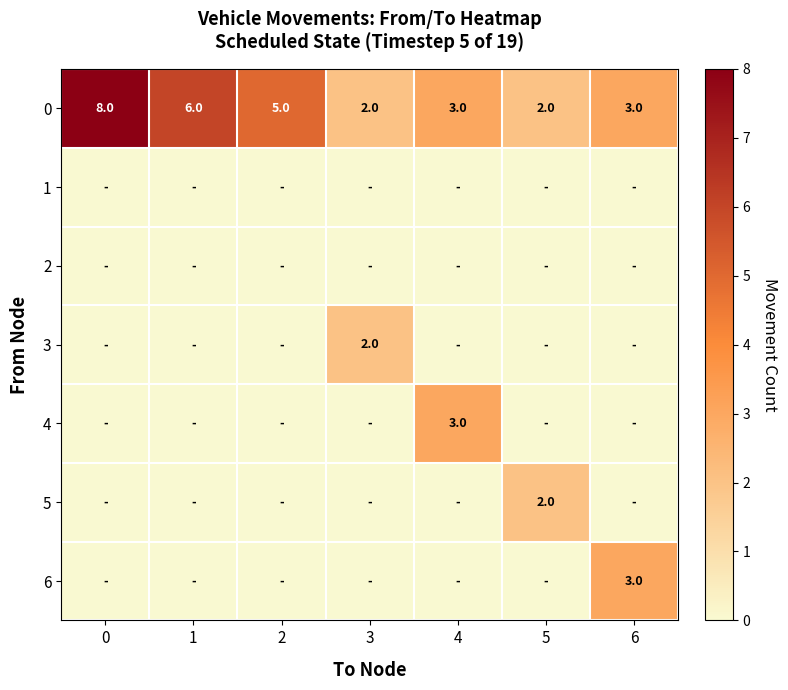

Between 1 and 4, which is larger?

1